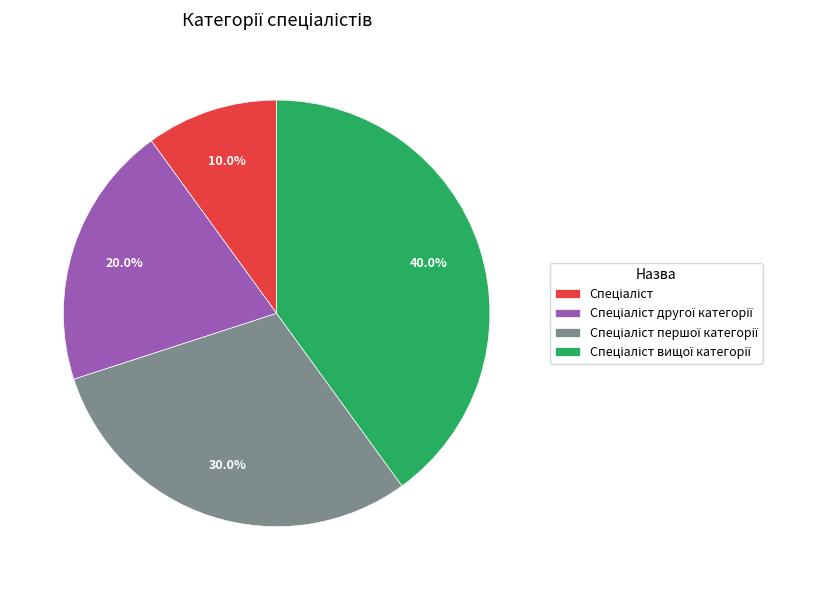

Does any single category account for the majority?

No